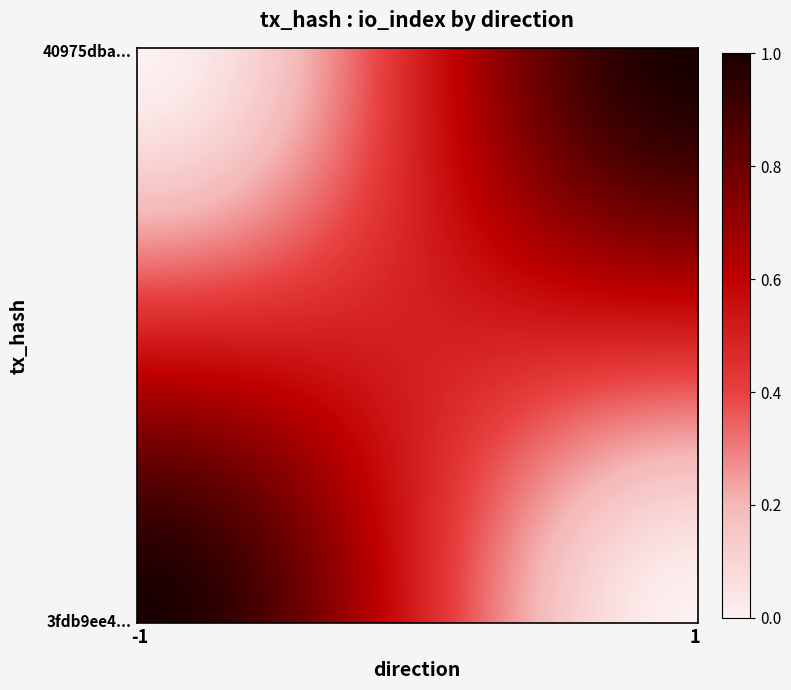

Reading left to right, list all the values displayed in this chart.

3fdb9ee43094e26ef01710d9b3e0b5e698b627d: -1	1
40975dba987a4b5eefa0f845ac5ca1e457f2f2a: 1	0